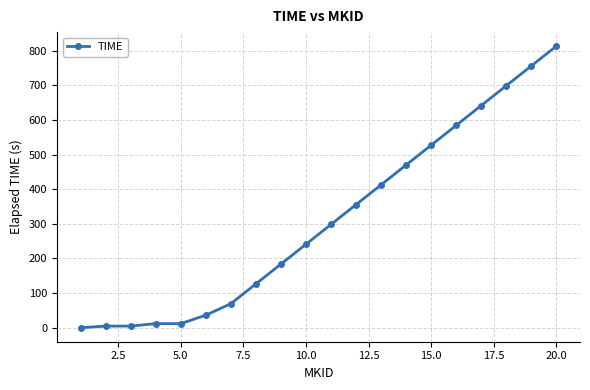

What is the greatest value displayed?

813.6